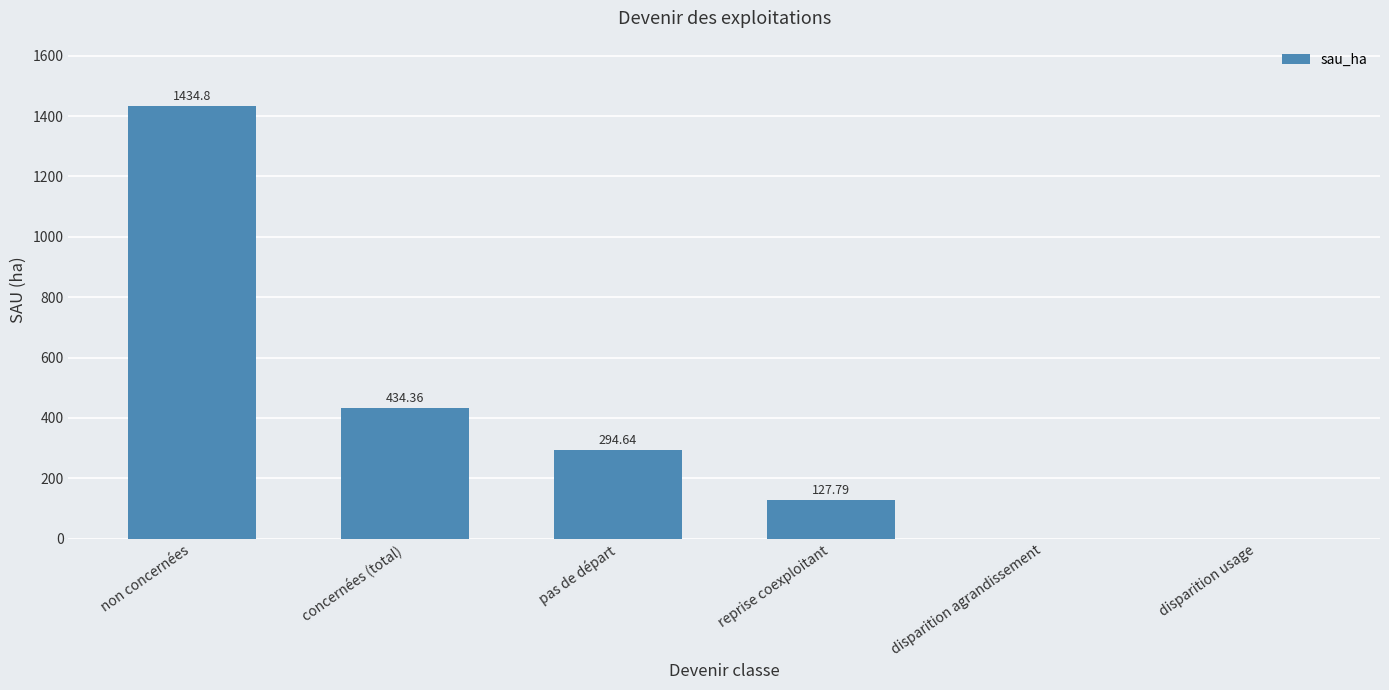

What is the average value?

381.9